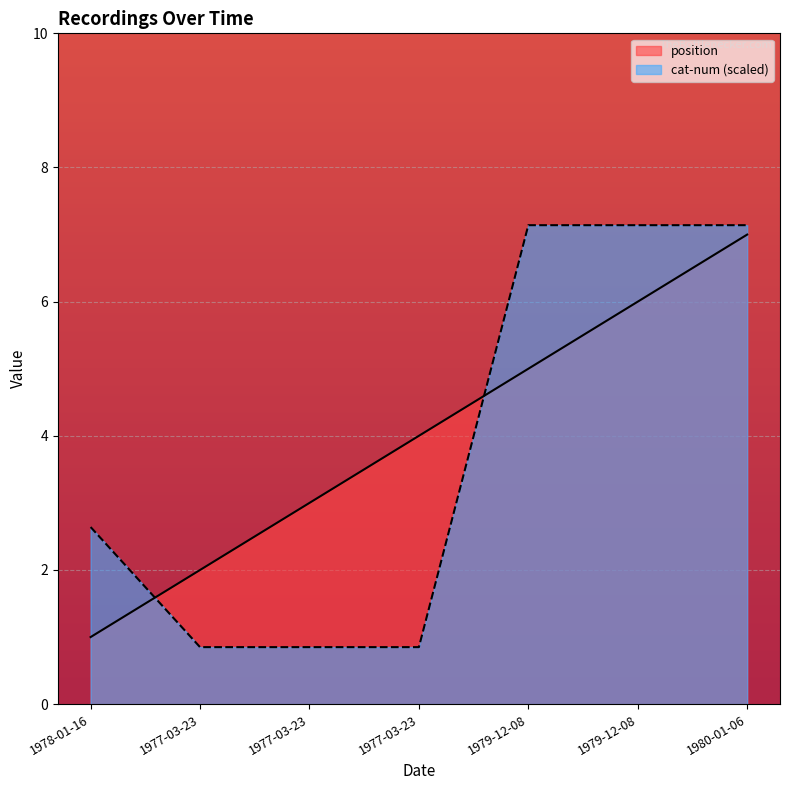

Between which two adjacent categories do position and cat-num first intersect?

1978-01-16 and 1977-03-23